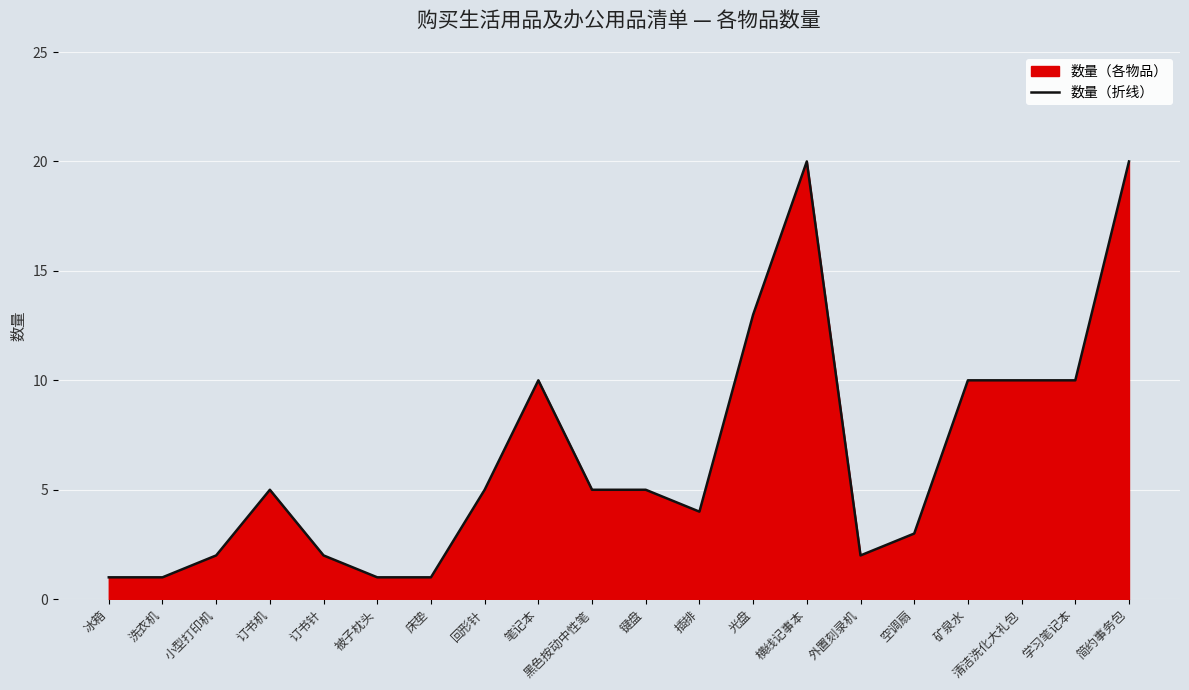

Which has a higher value, 冰箱 or 学习笔记本?

学习笔记本